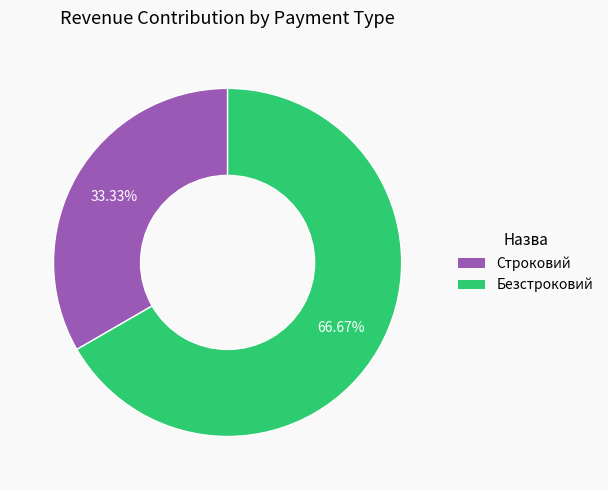

What percentage is the Безстроковий slice, to the nearest percent?

67%